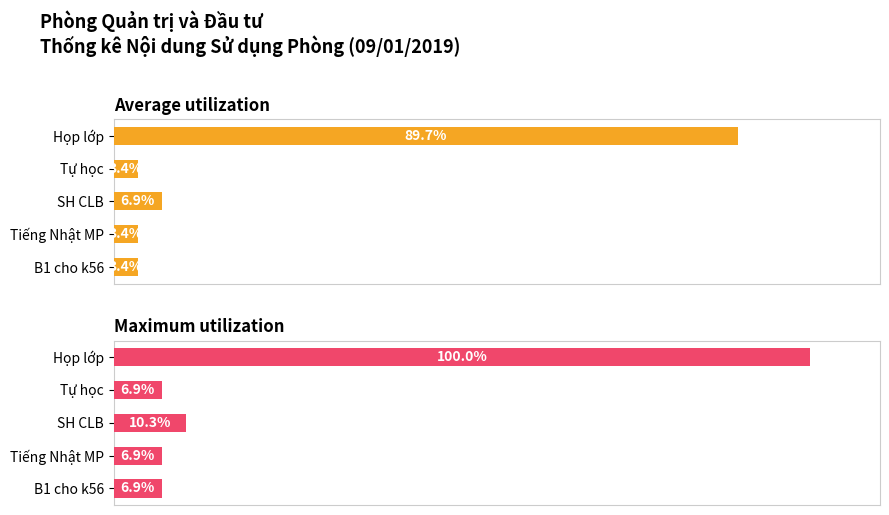

What is the difference between the Maximum utilization values at Tiếng Nhật MP and Họp lớp?

93.1